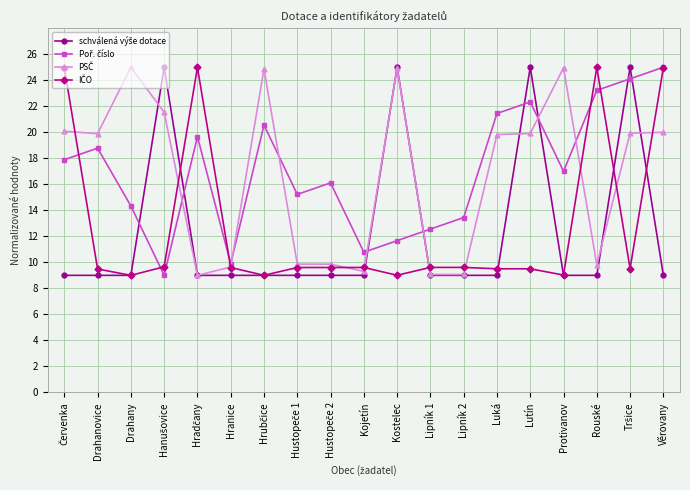

What is the spread (max minus min) of values at Lipník 1?

3.6